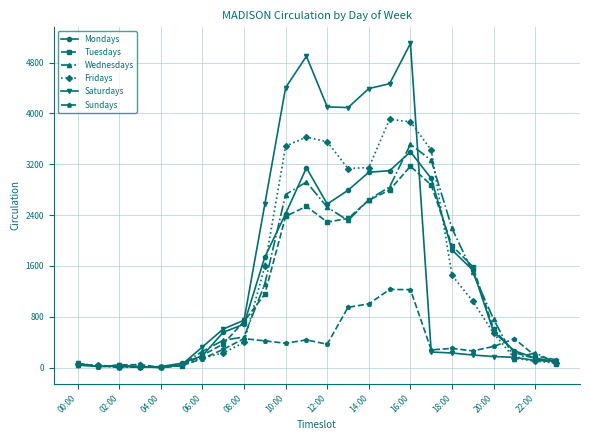

Which series has the widest spread of values?

Saturdays